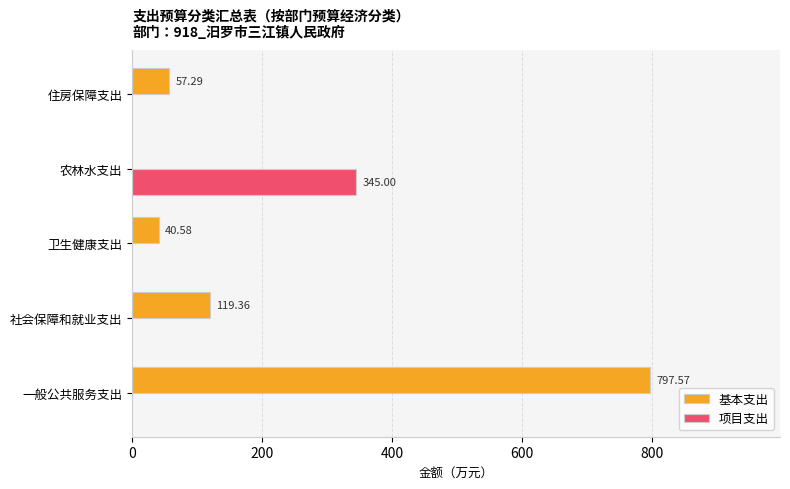

Between 卫生健康支出 and 农林水支出, which series saw the biggest shift?

项目支出